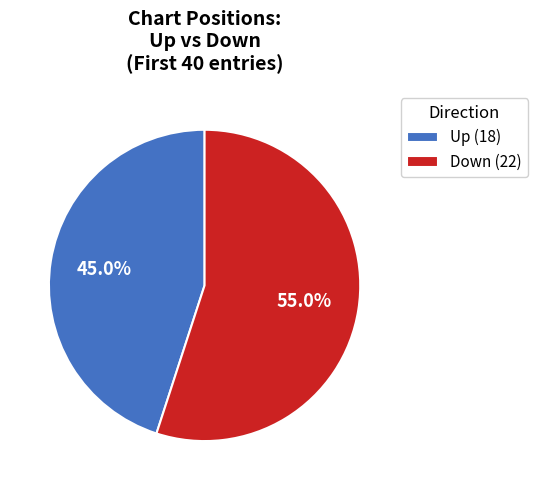

Which has a higher value, Down (22) or Up (18)?

Down (22)